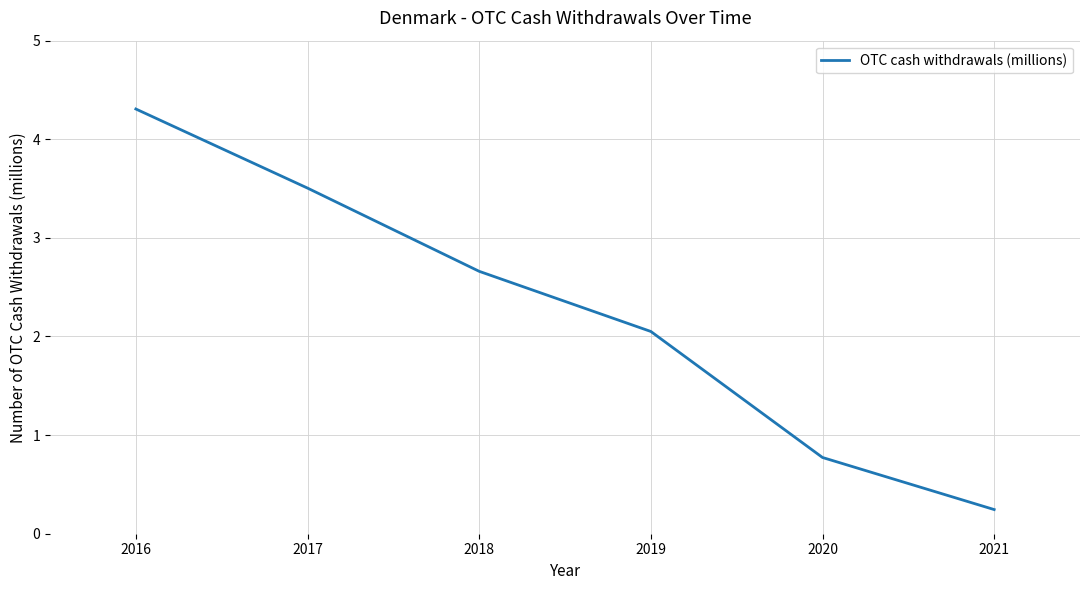

Where is the data nearest to the value 2?

2019